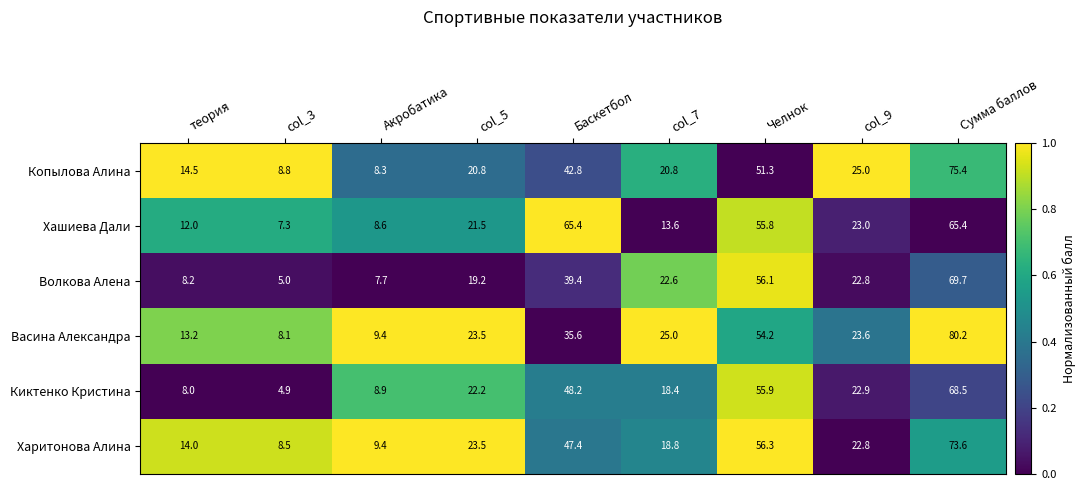

Which series has the largest range (max minus min)?

Васина Александра